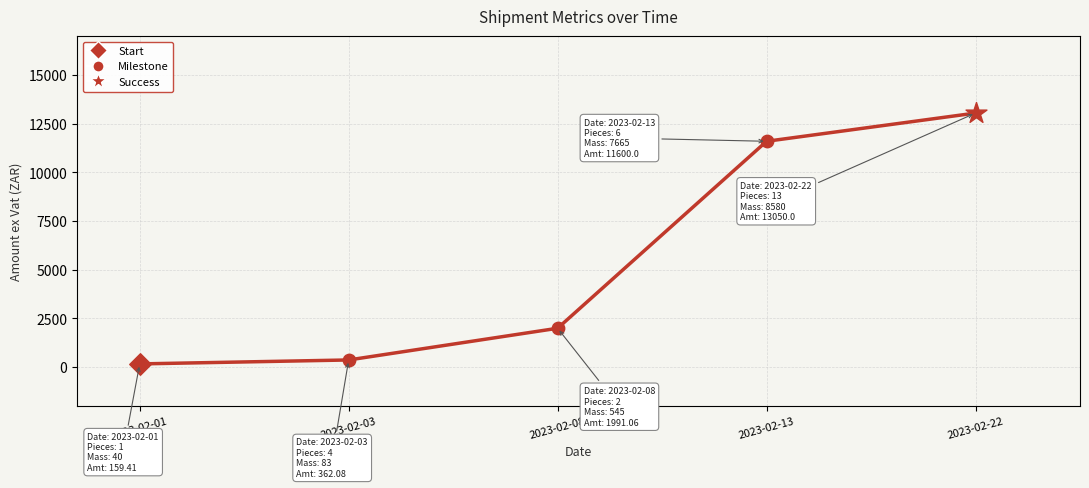

Between 2023-02-13 and 2023-02-08, which is larger?

2023-02-13